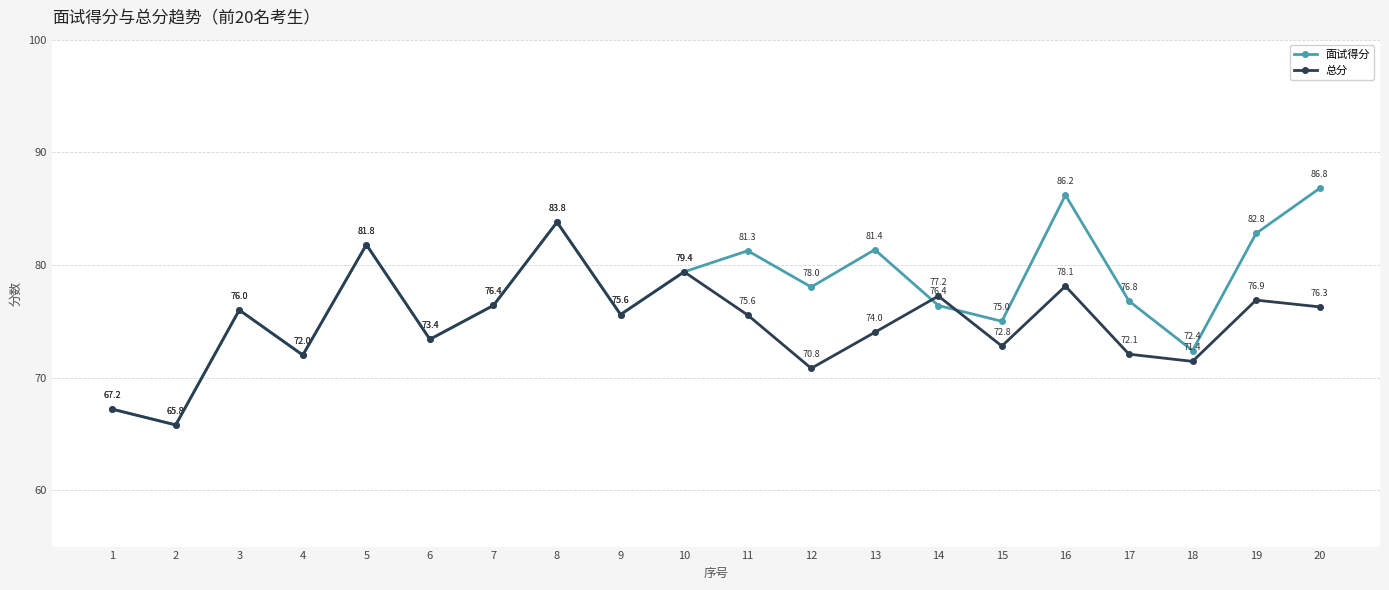

Where is the first local maximum for 总分?

3